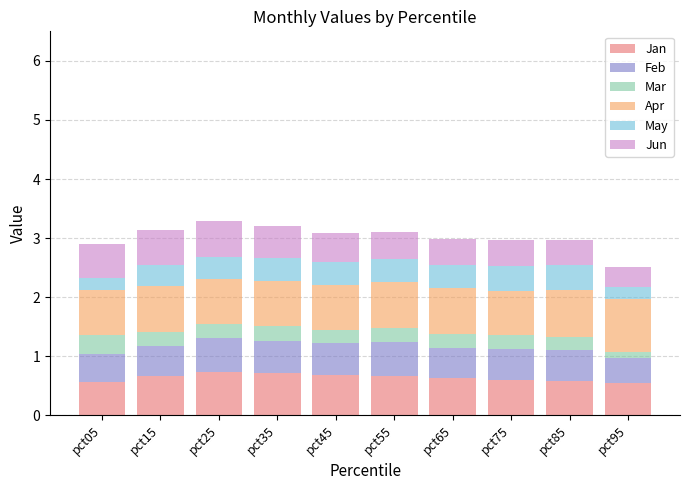

Does the chart contain stacked bars?

Yes